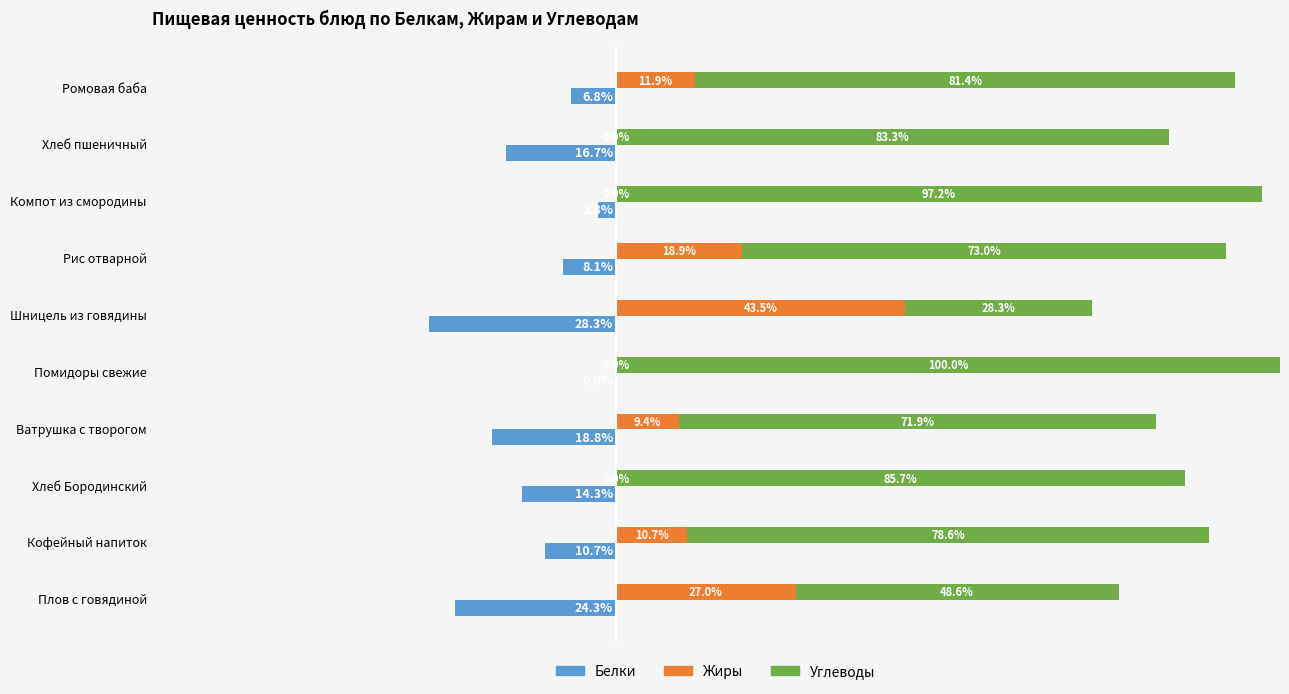

Which series has the largest range (max minus min)?

Углеводы